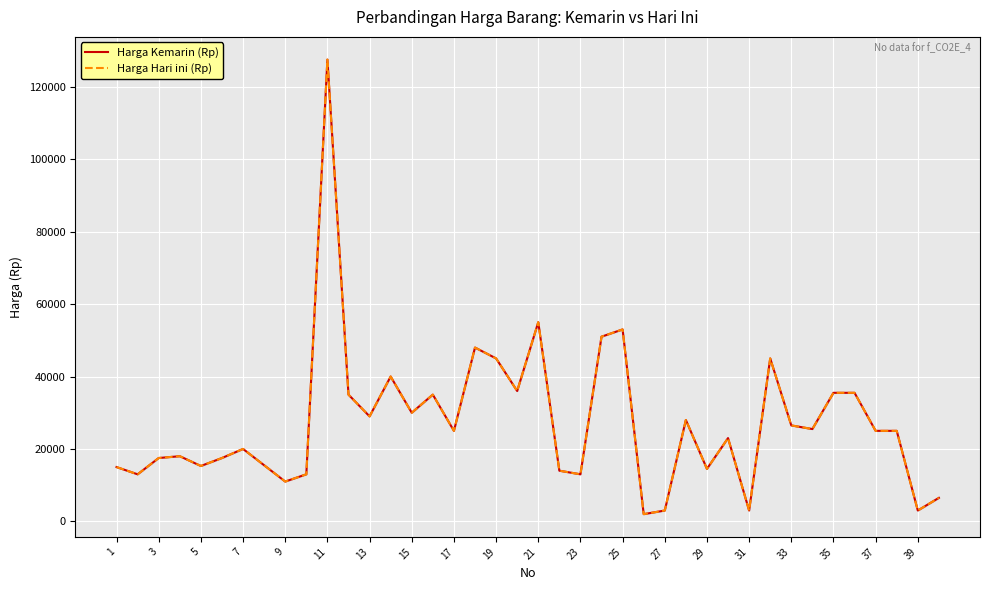

Reading left to right, extract all data points from this chart.

Harga Kemarin (Rp): 15000	13000	17500	18000	15300	17500	20000	15500	11000	13000	127500	35000	29000	40000	30000	35000	25000	48000	45000	36000	55000	14000	13000	51000	53000	2000	3000	28000	14500	23000	3000	45000	26500	25500	35500	35500	25000	25000	3000	6500
Harga Hari ini (Rp): 15000	13000	17500	18000	15300	17500	20000	15500	11000	13000	127500	35000	29000	40000	30000	35000	25000	48000	45000	36000	55000	14000	13000	51000	53000	2000	3000	28000	14500	23000	3000	45000	26500	25500	35500	35500	25000	25000	3000	6500